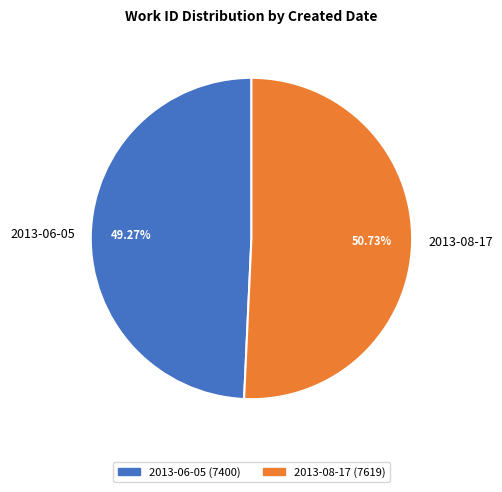

Which slice is the largest?

2013-08-17